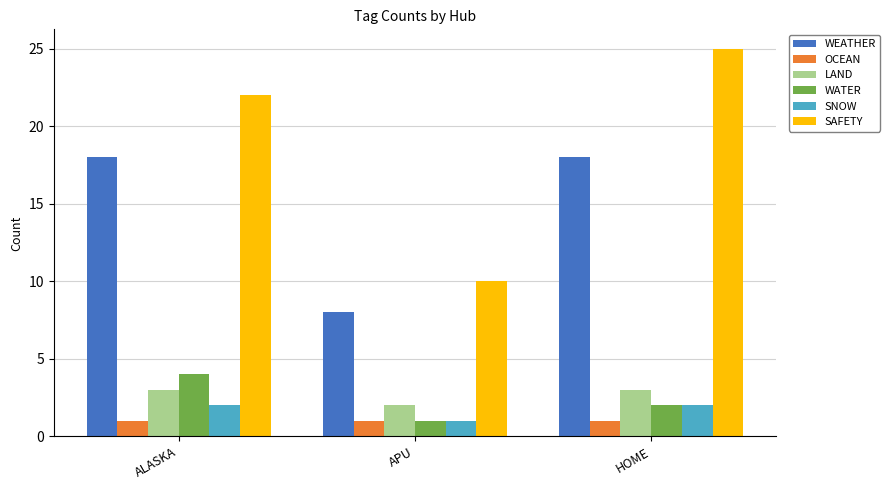

What are all the series names shown in the legend?

WEATHER, OCEAN, LAND, WATER, SNOW, SAFETY